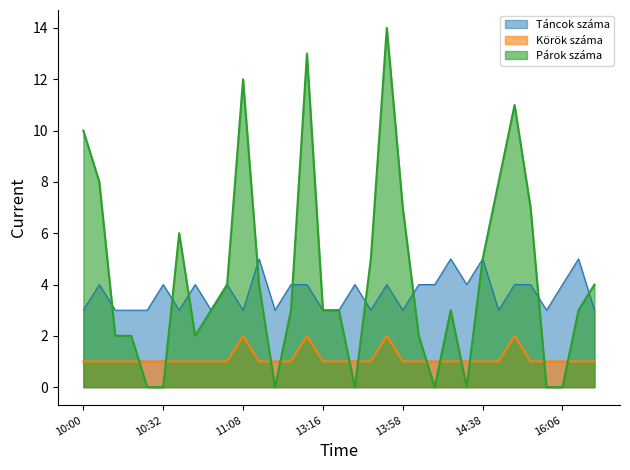

What is the maximum value shown in the chart?

14